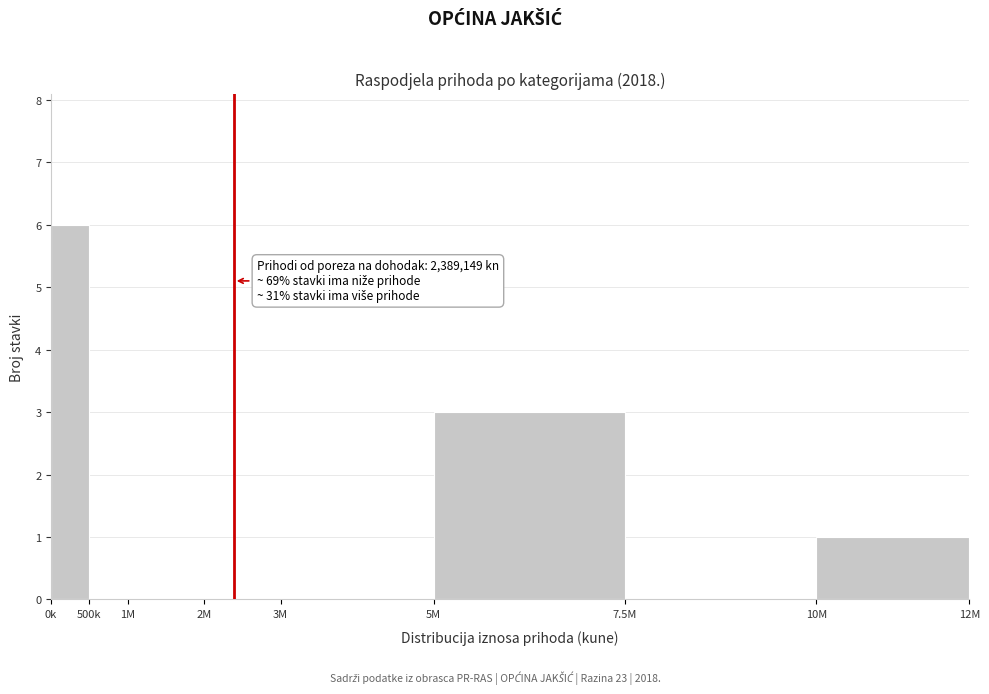

Reading left to right, list all the values displayed in this chart.

0k=6	500k=0	1M=0	2M=0	3M=0	5M=3	7.5M=0	10M=1